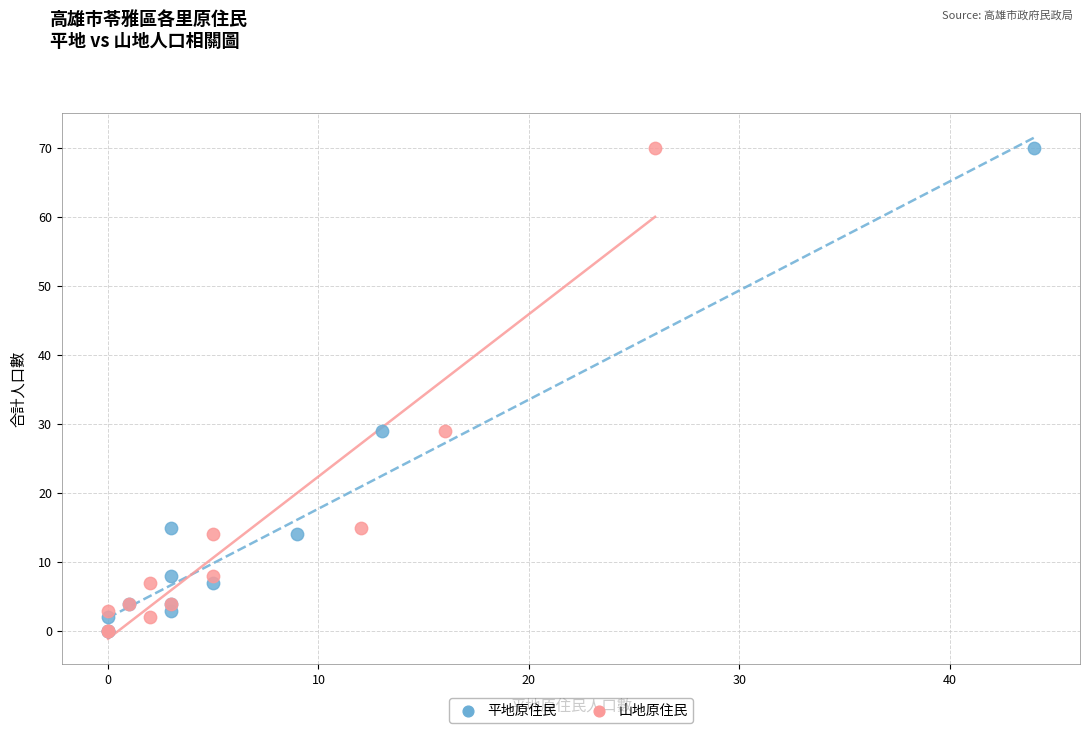

What are all the series names shown in the legend?

平地原住民, 山地原住民